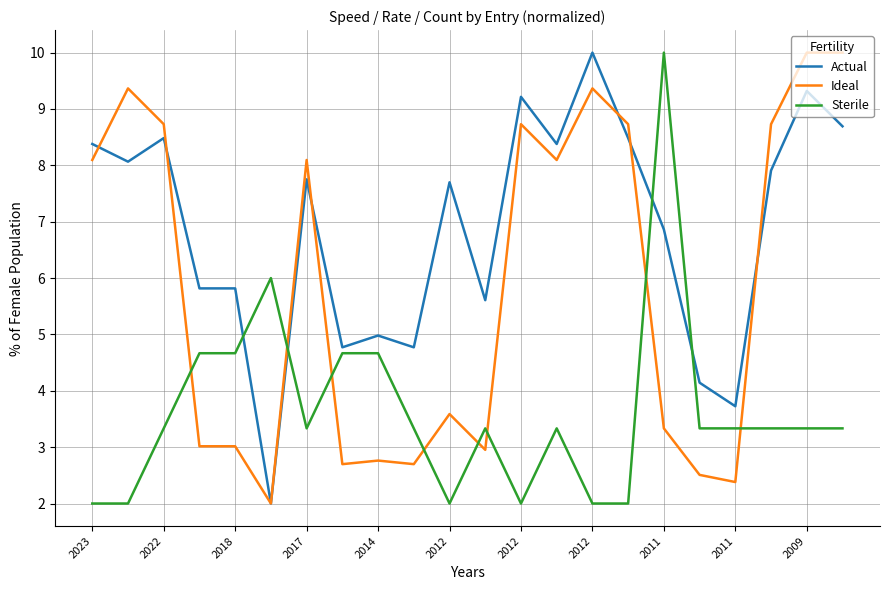

What is the greatest value displayed?

10.0